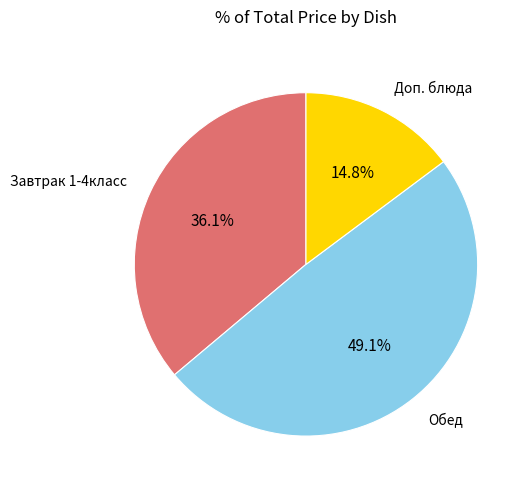

Which slice is the smallest?

Доп. блюда